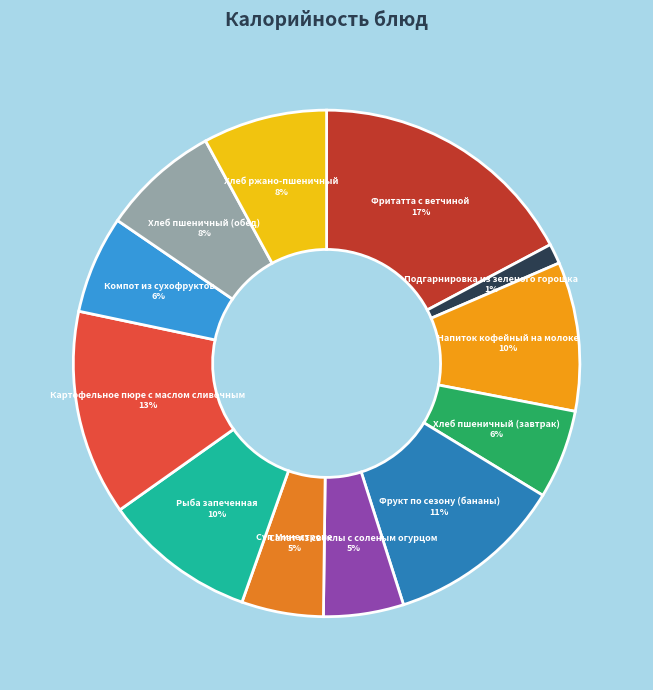

Which has a higher value, Салат из свеклы с соленым огурцом or Хлеб пшеничный (обед)?

Хлеб пшеничный (обед)